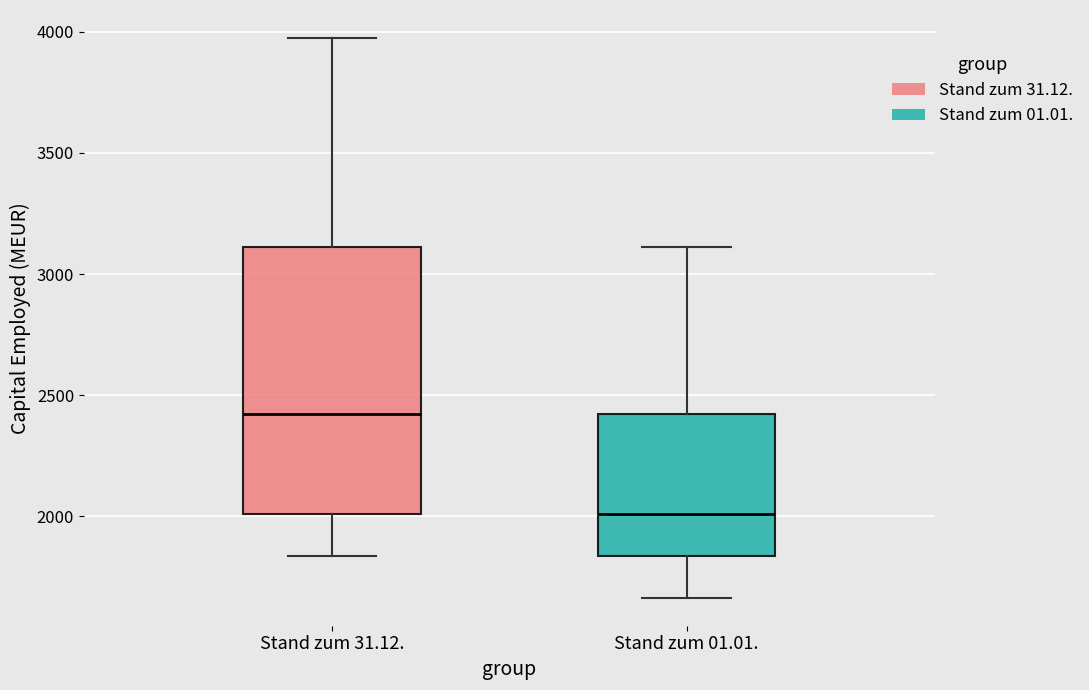

Which box is the tallest, from its lower edge to its upper edge?

Stand zum 31.12.